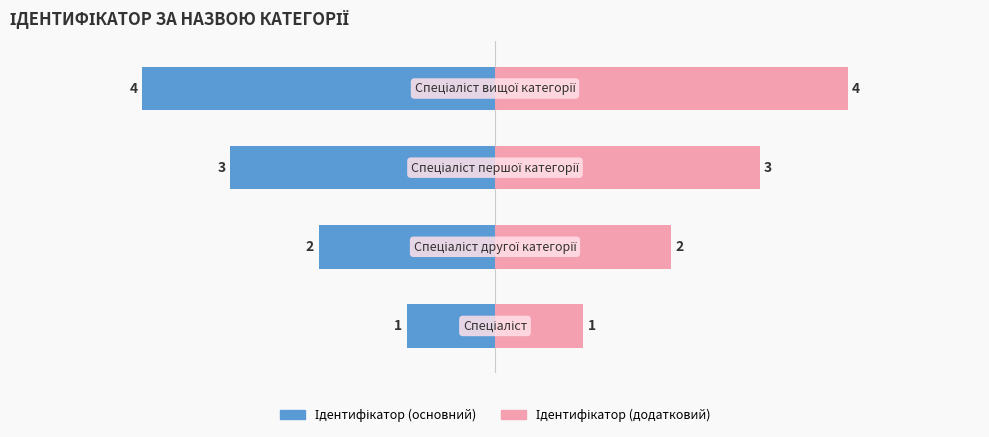

True or false: Ідентифікатор (додатковий) has a value of 2 at 2.

False